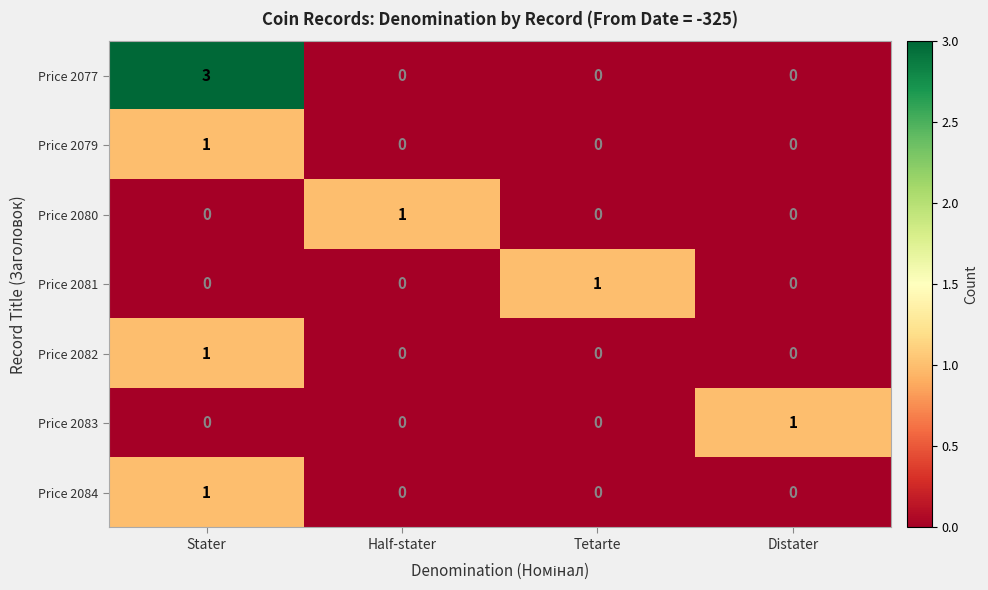

Reading left to right, extract all data points from this chart.

Price 2077: Stater=3	Half-stater=0	Tetarte=0	Distater=0
Price 2079: Stater=1	Half-stater=0	Tetarte=0	Distater=0
Price 2080: Stater=0	Half-stater=1	Tetarte=0	Distater=0
Price 2081: Stater=0	Half-stater=0	Tetarte=1	Distater=0
Price 2082: Stater=1	Half-stater=0	Tetarte=0	Distater=0
Price 2083: Stater=0	Half-stater=0	Tetarte=0	Distater=1
Price 2084: Stater=1	Half-stater=0	Tetarte=0	Distater=0